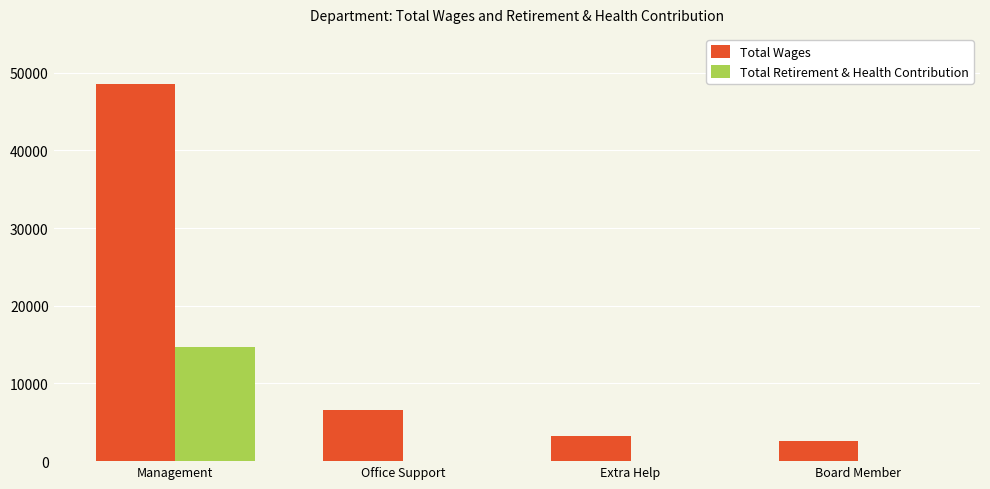

True or false: Total Retirement & Health Contribution has a value of 0 at Extra Help.

True